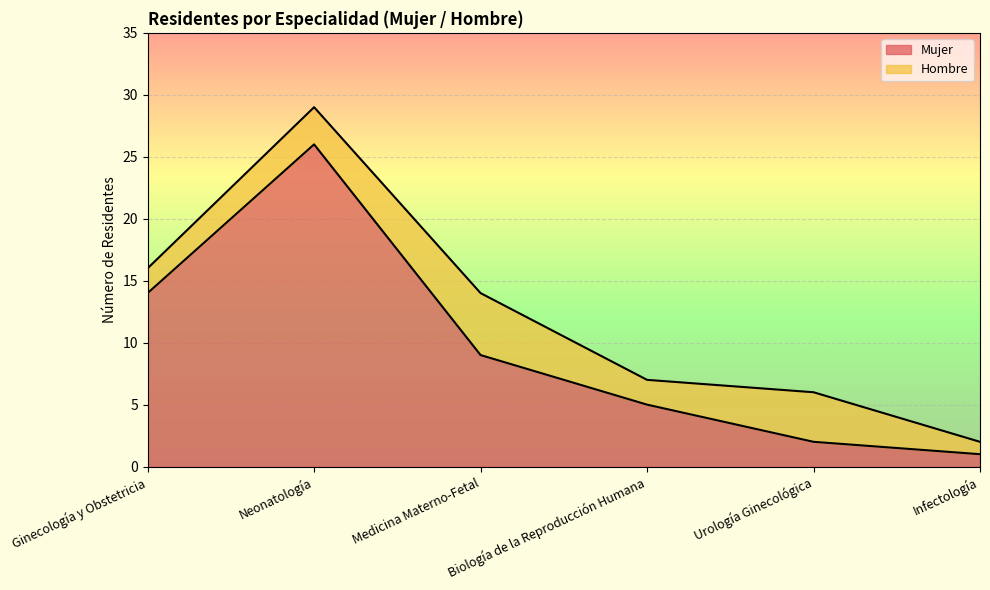

The chart shows a value of 3 at Urología Ginecológica. True or false?

False